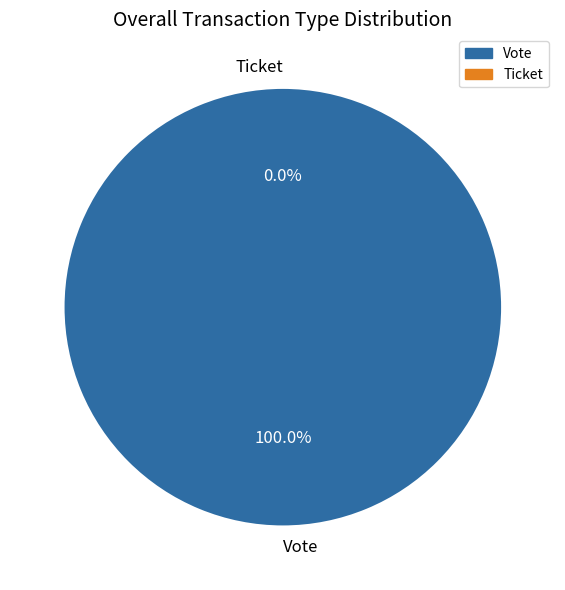

True or false: Ticket accounts for 1% of the total.

False